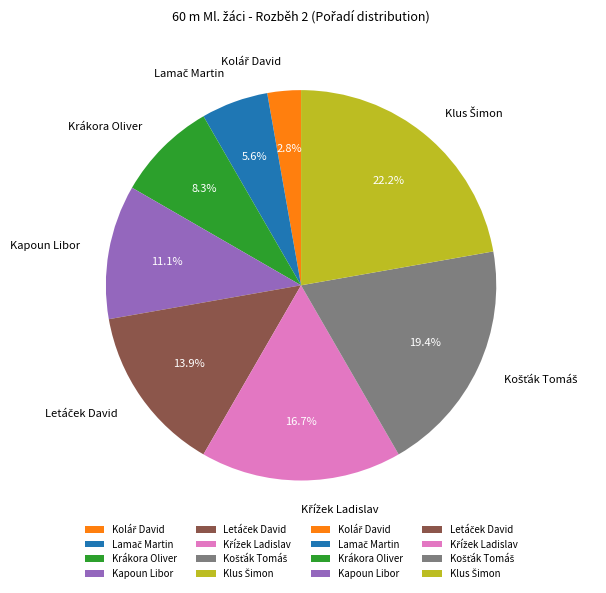

Is there any slice that represents more than half of the pie?

No